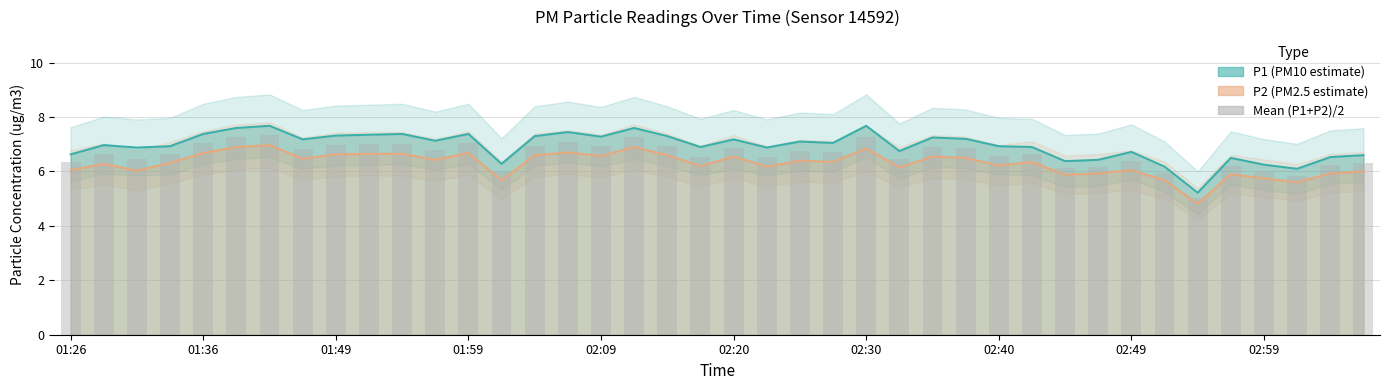

What is the minimum value shown in the chart?

5.0